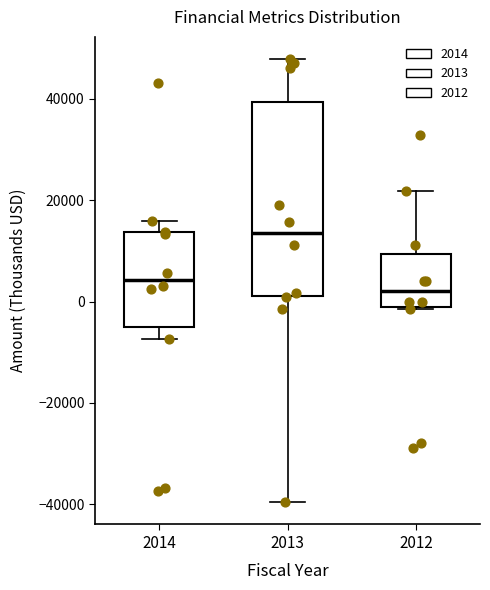

Reading left to right, read every box against the y-axis: the position of its median line, the range the box covers, and the ends of its whiskers. The values are not printed on the chart, so give them approximately, as read against the axis.

2014: median 4000, box -4000 to 14000, whiskers -8000 to 16000
2013: median 14000, box 2000 to 40000, whiskers -40000 to 48000
2012: median 2000, box -2000 to 10000, whiskers -2000 to 22000